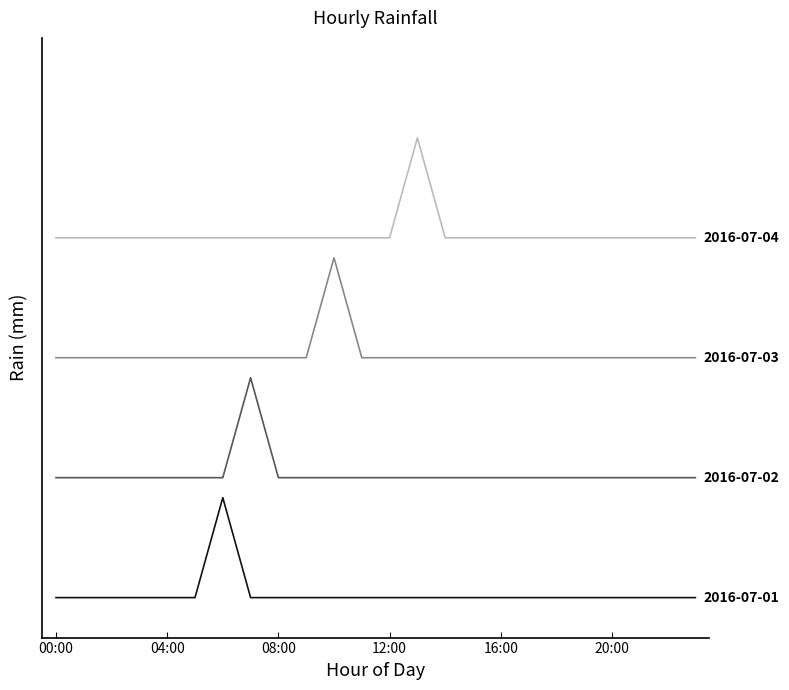

Does the chart have visible grid lines?

No